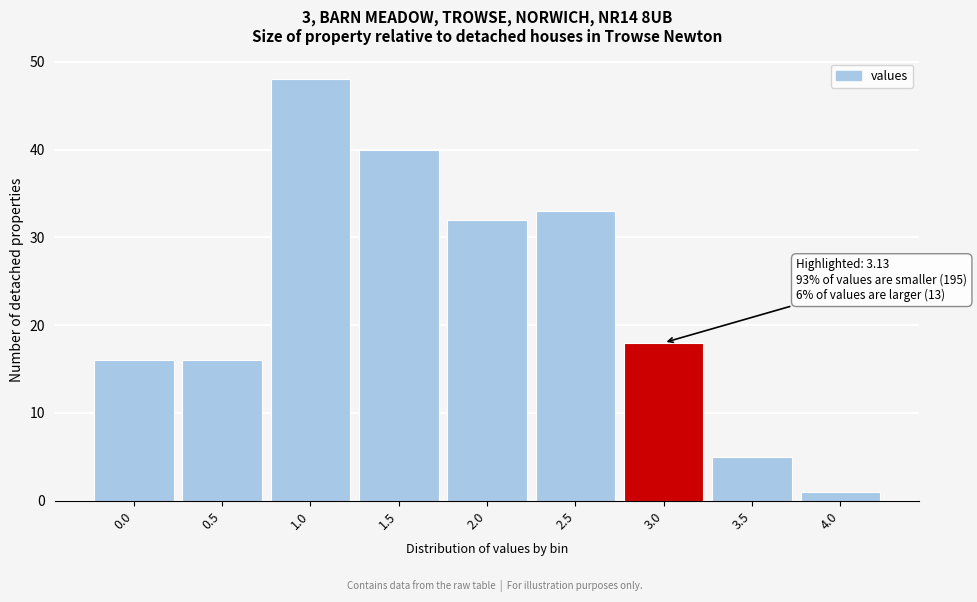

Reading right to left, transcribe all the data shown in this chart.

1	5	18	33	32	40	48	16	16